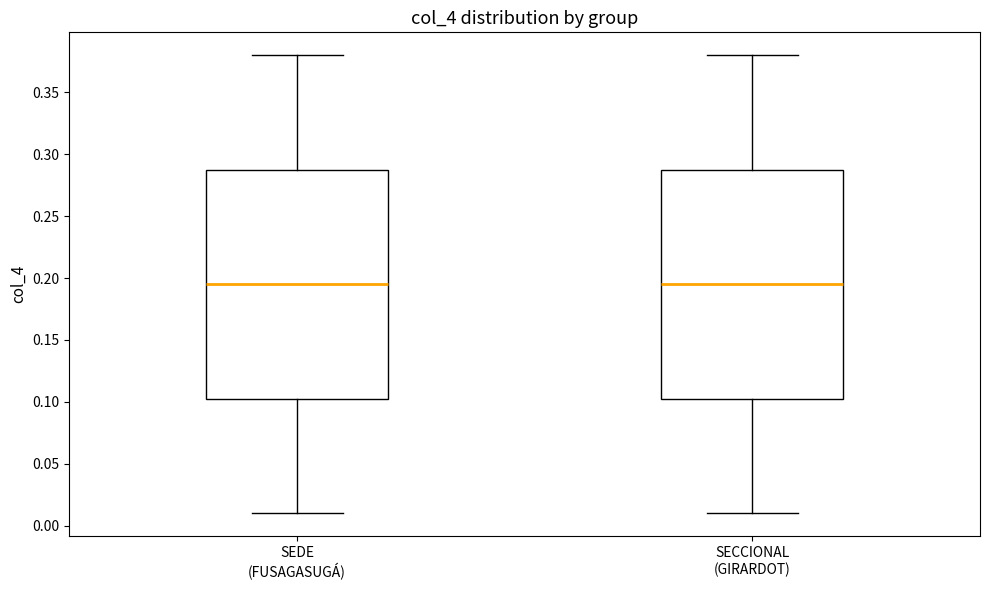

Reading left to right, read every box against the y-axis: the position of its median line, the range the box covers, and the ends of its whiskers. The values are not printed on the chart, so give them approximately, as read against the axis.

SEDE (FUSAGASUGÁ): median 0.195, box 0.105 to 0.290, whiskers 0.010 to 0.380
SECCIONAL (GIRARDOT): median 0.195, box 0.105 to 0.290, whiskers 0.010 to 0.380